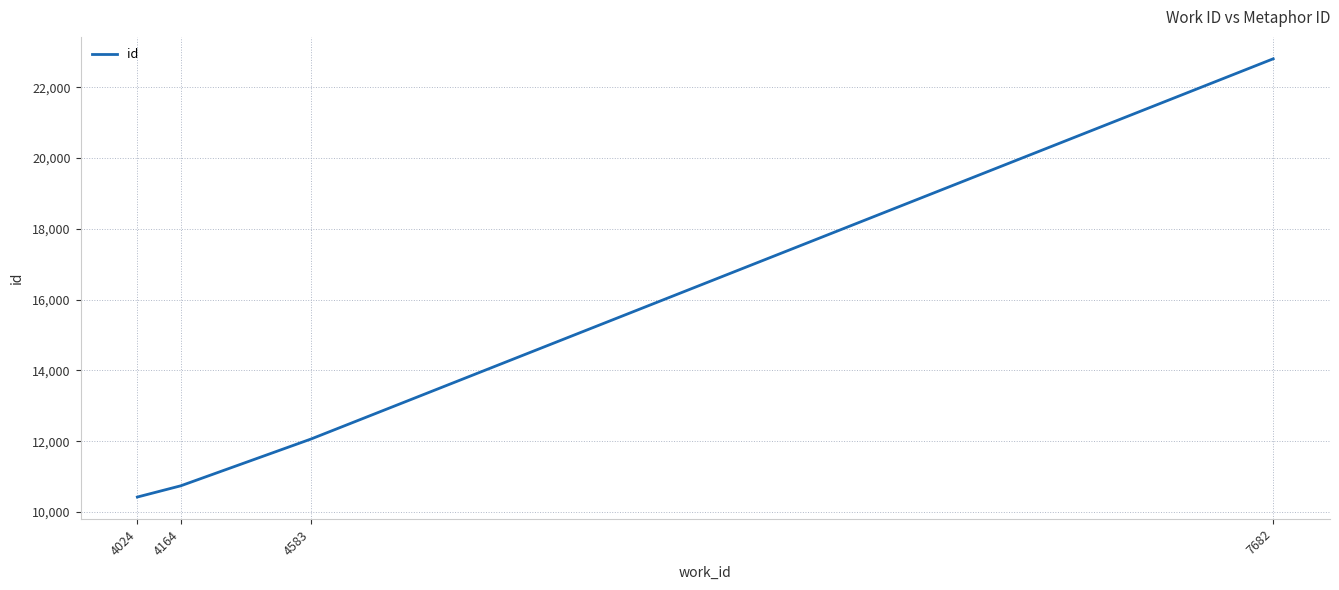

What is the average value?

14006